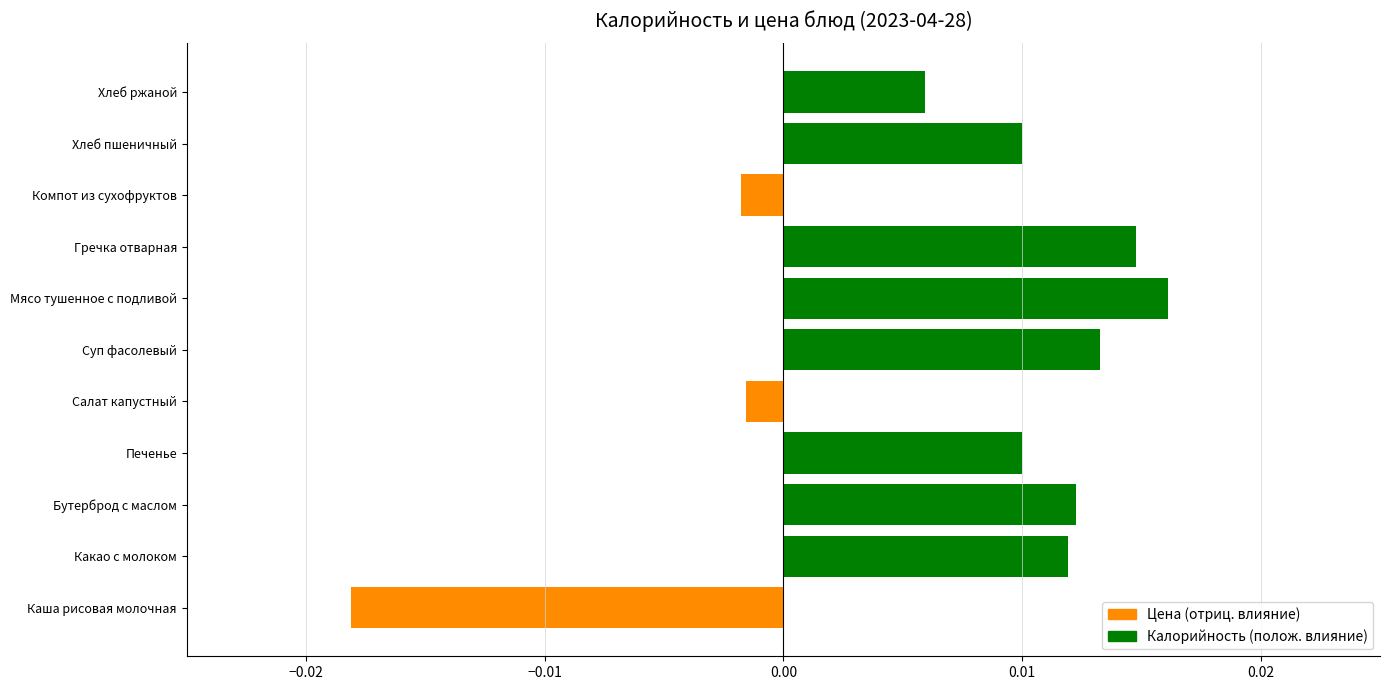

Which has a higher value, Суп фасолевый or Гречка отварная?

Гречка отварная